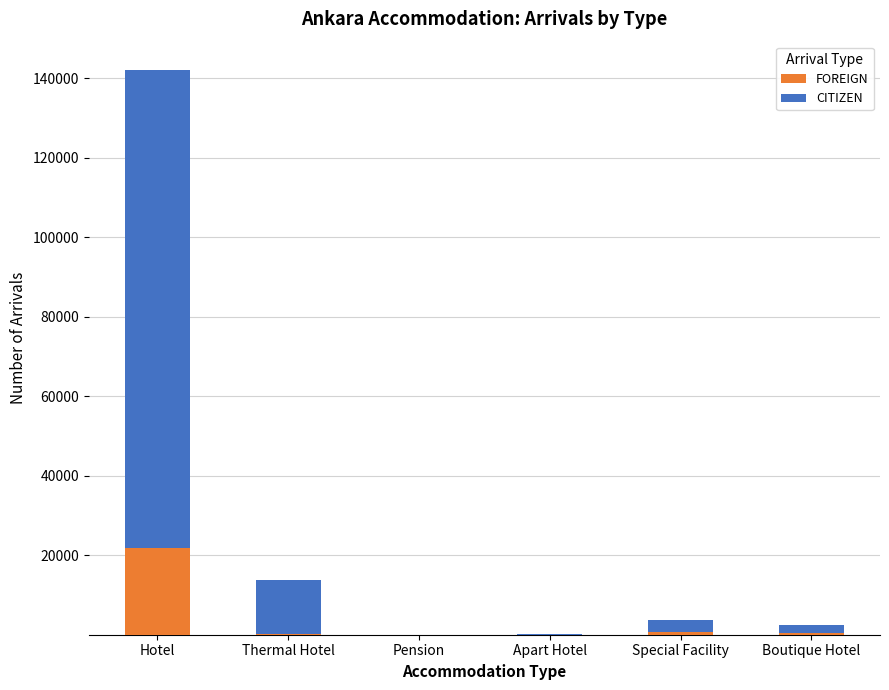

What is the total value across all series at Hotel?

142137